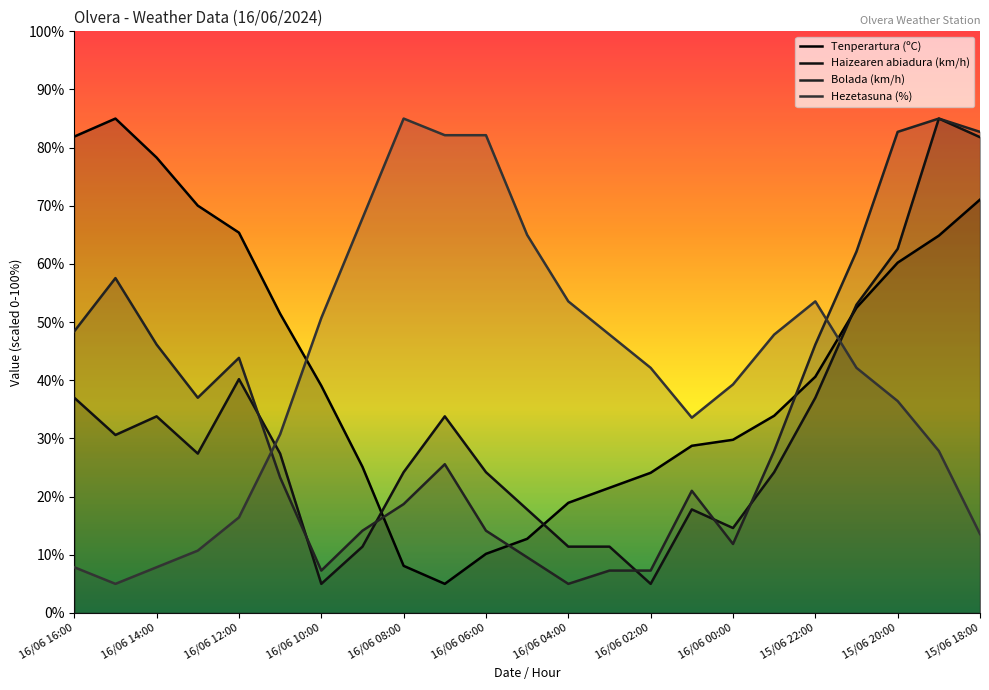

True or false: Bolada (km/h) and Haizearen abiadura (km/h) intersect in this chart.

True